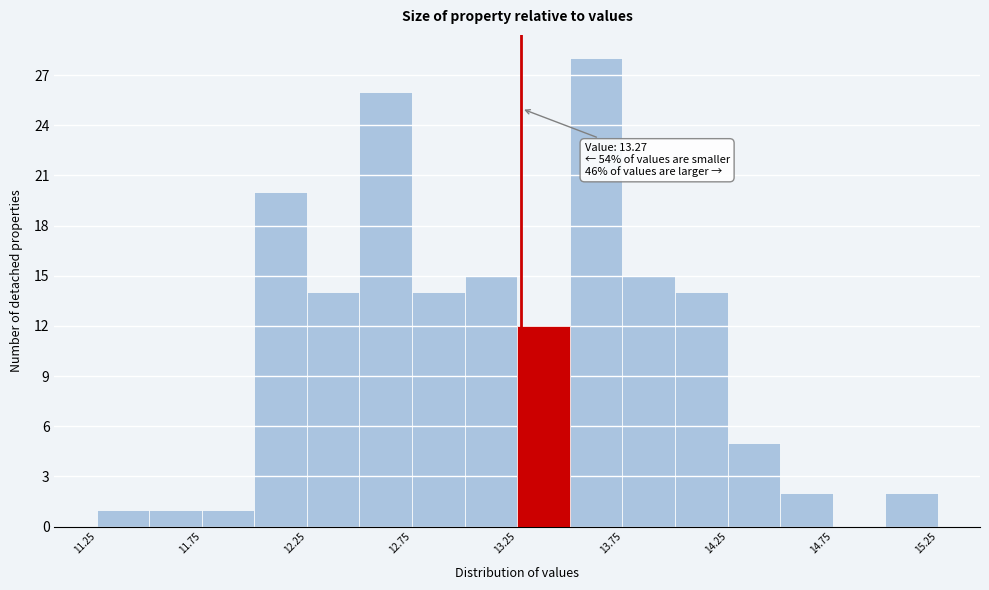

Over which range of the x-axis is the bar tallest?

13.50 to 13.75